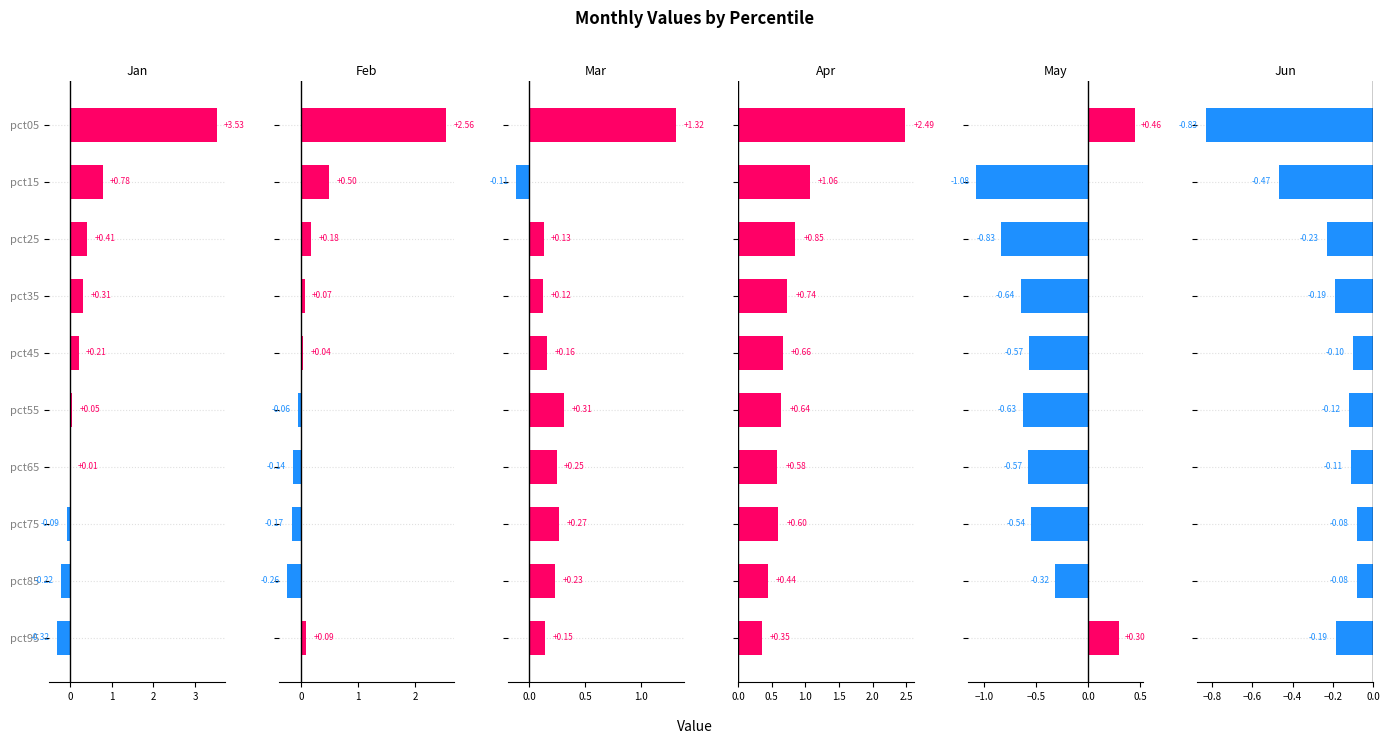

Which series has the widest spread of values?

Jan